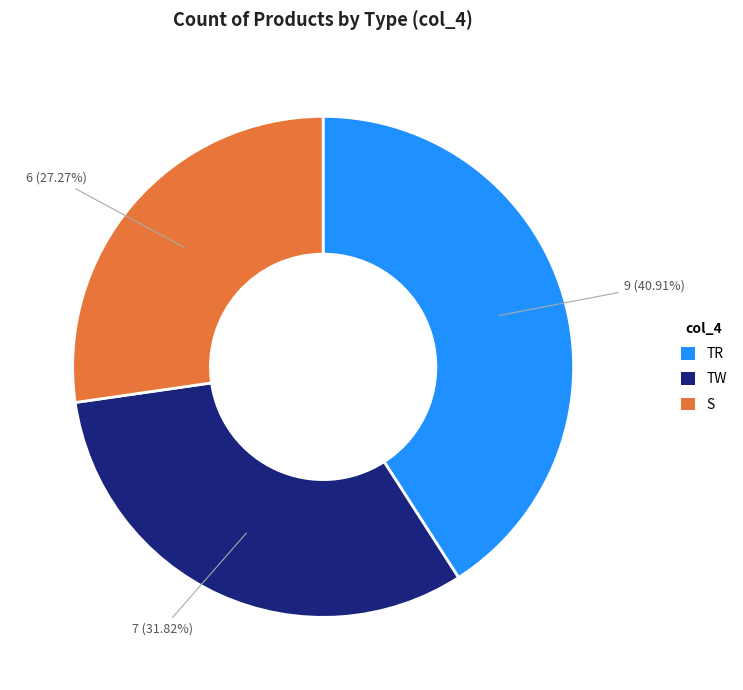

What is the ratio of the value at TW to the value at S?

1.2